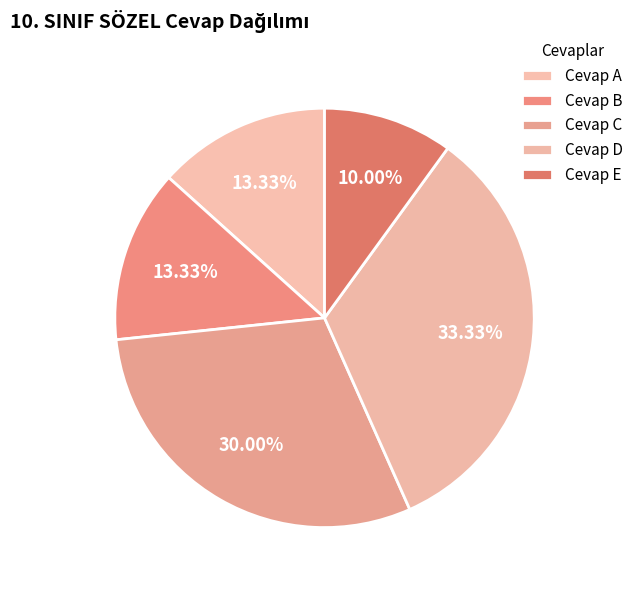

Count the number of slices in the pie.

5